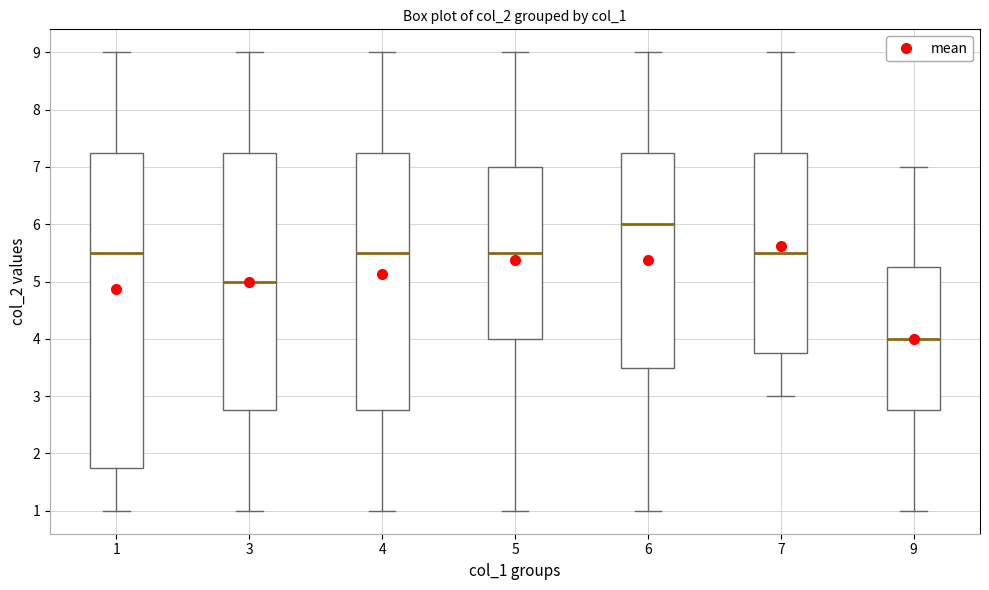

Which box has the lowest median line?

9